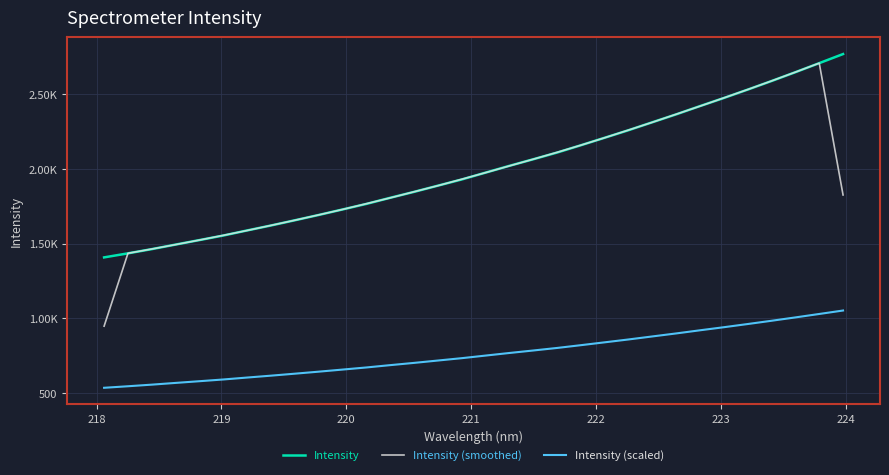

Does the chart display data point markers on the line(s)?

No